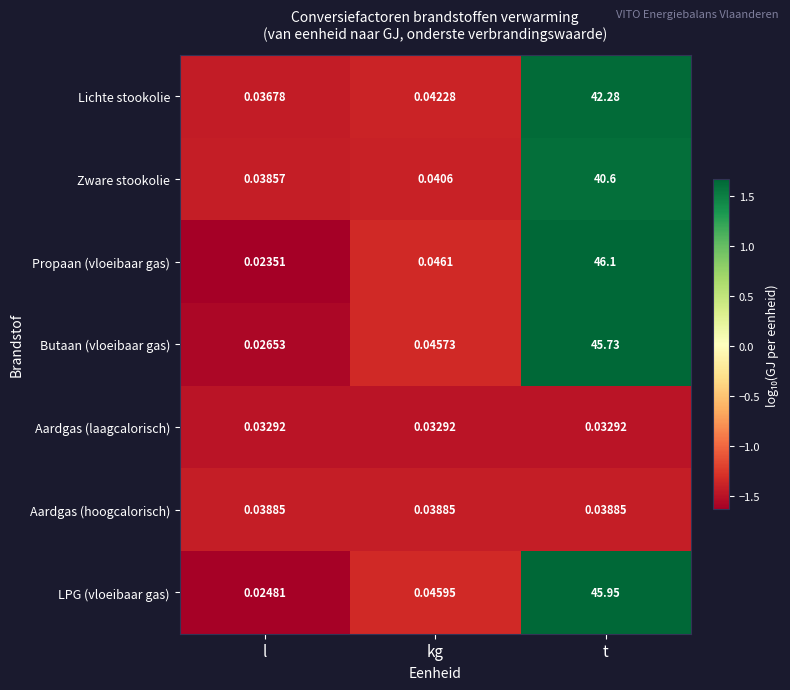

Between kg and t, which series saw the biggest shift?

Propaan (vloeibaar gas)